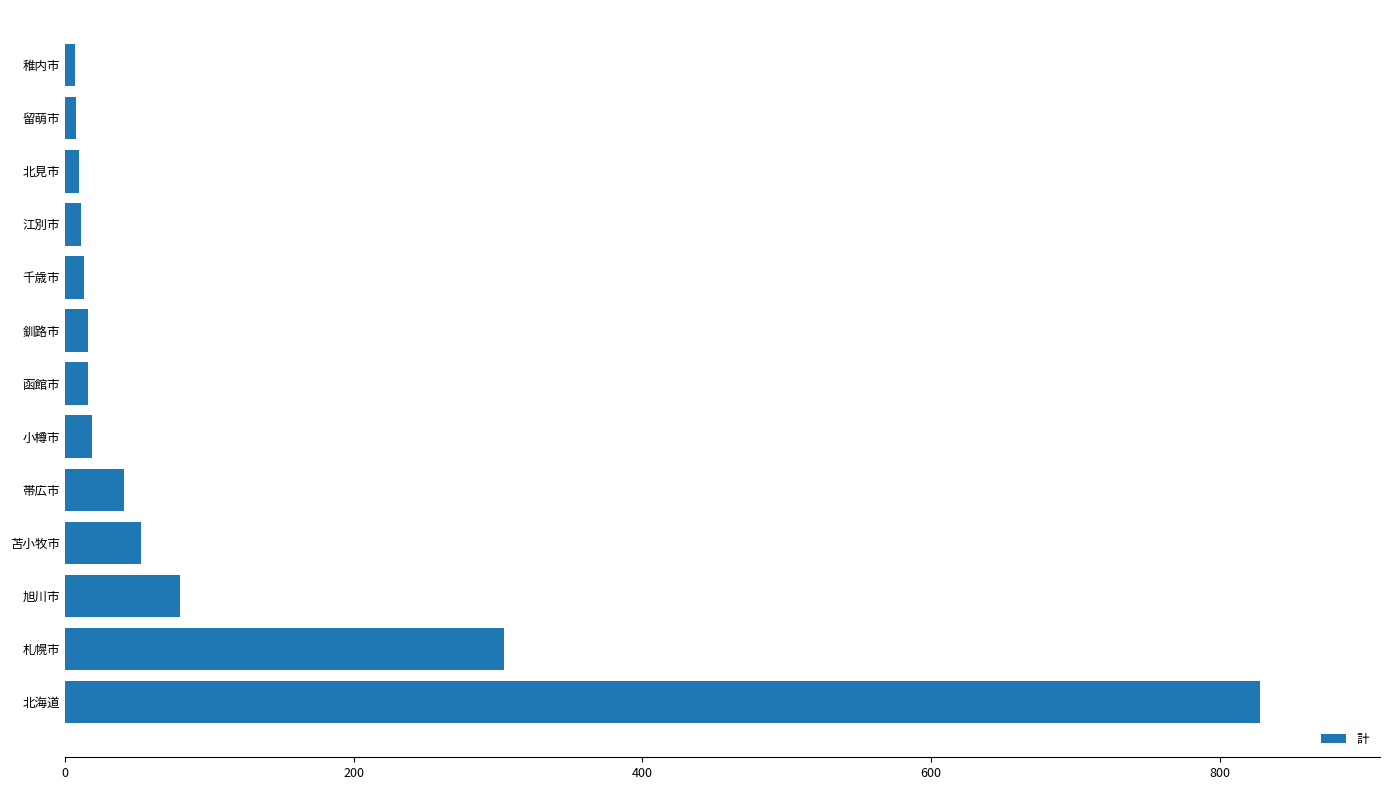

Which label corresponds to the largest value in the chart?

北海道